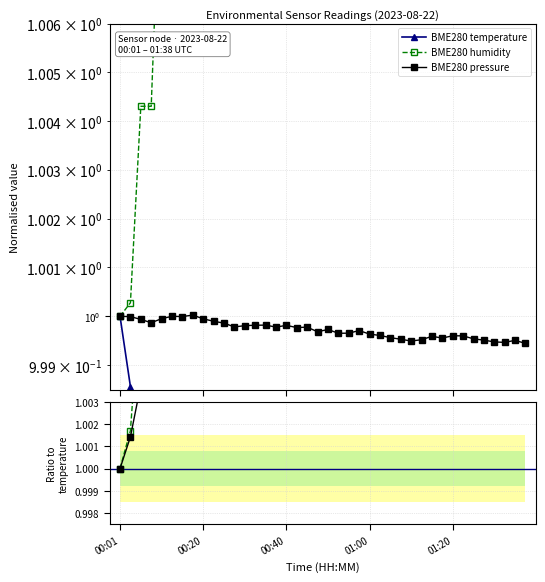

Between 00:01 and 01:25, which series saw the biggest shift?

BME280_temperature